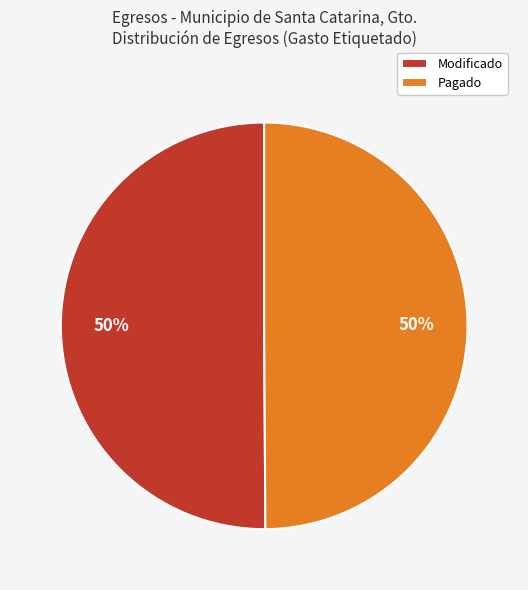

To the nearest percent, what is the average slice percentage?

50%